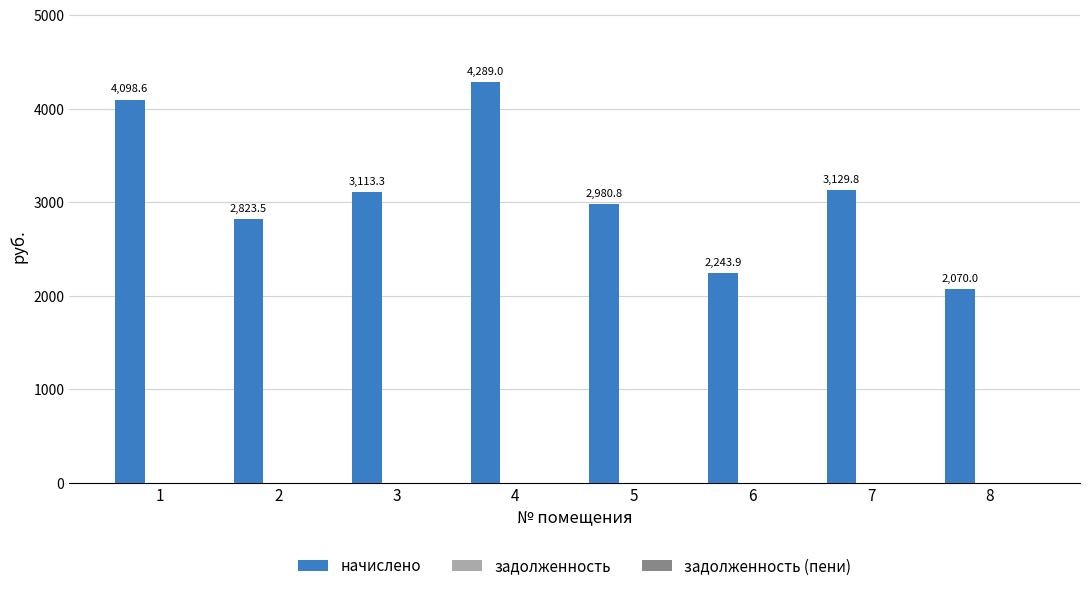

Rank the categories by value from lowest to highest.

8, 6, 2, 5, 3, 7, 1, 4